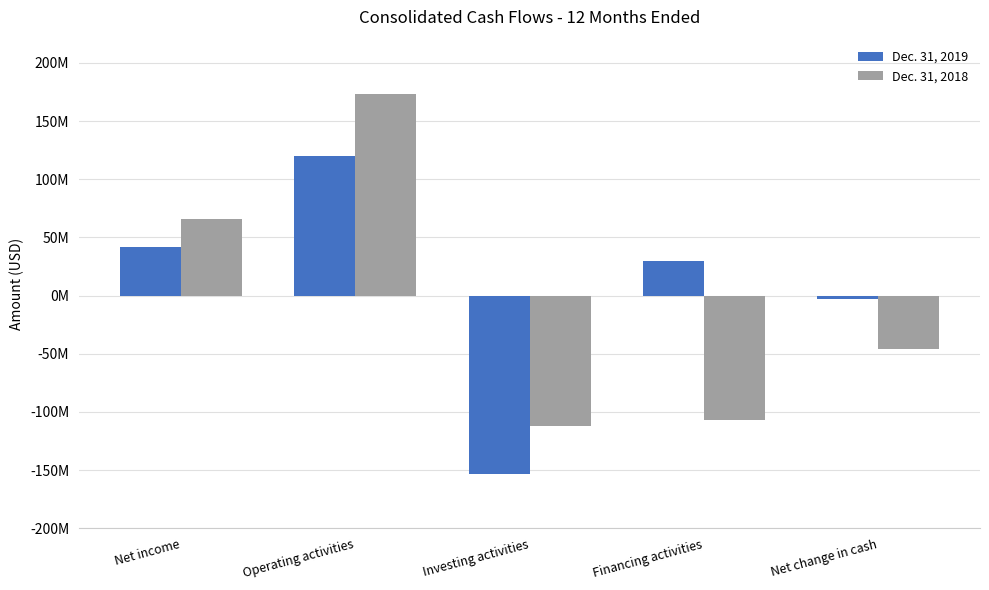

Which category has the lowest value in the Dec. 31, 2019 series?

Investing activities